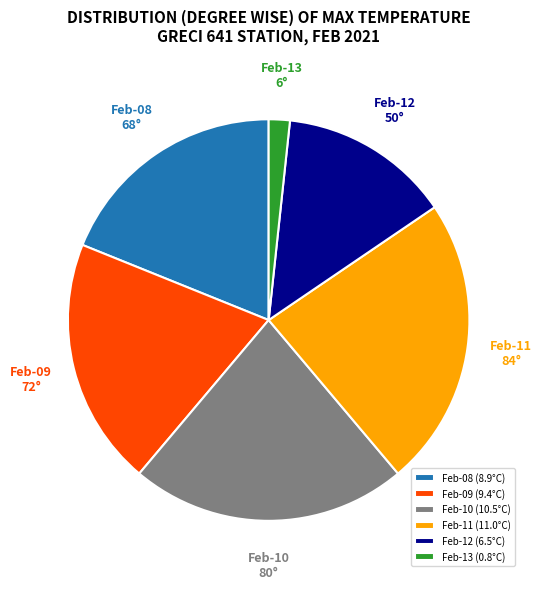

Is it true that Feb-08 is 13% of the pie?

False